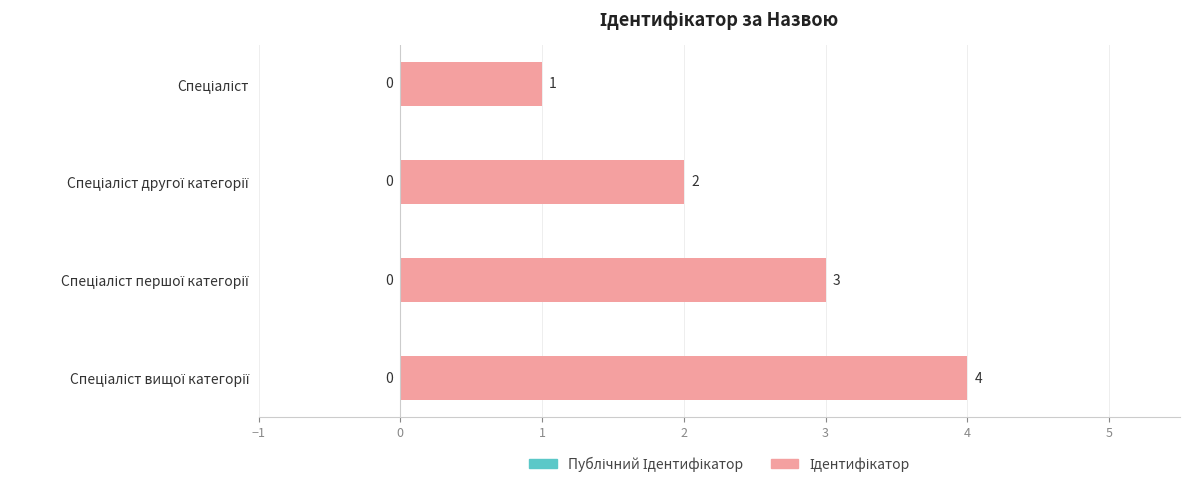

Does the chart contain stacked bars?

No